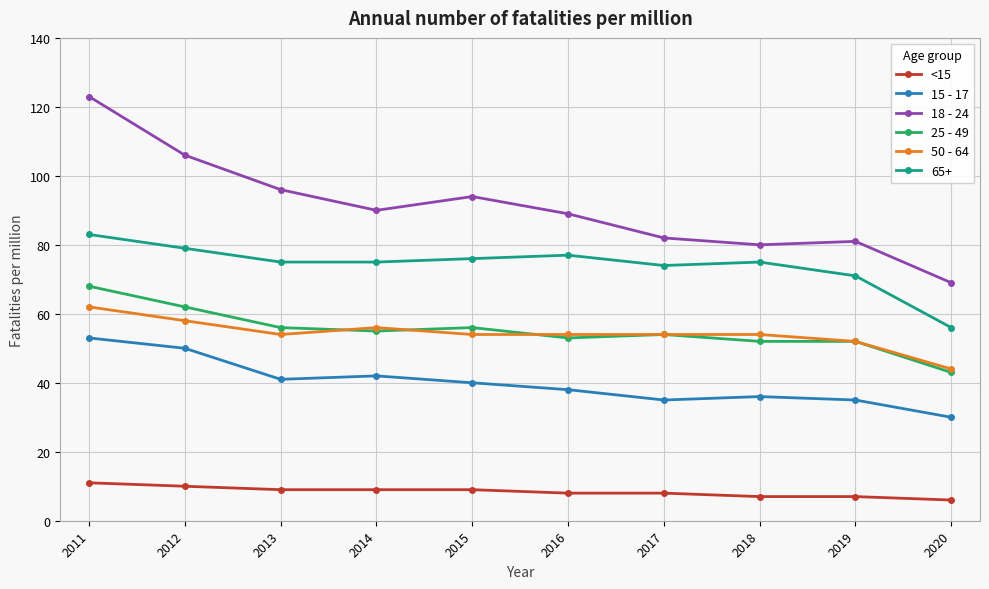

Is the value of <15 at 2014 greater than the value of 15 - 17 at 2017?

No